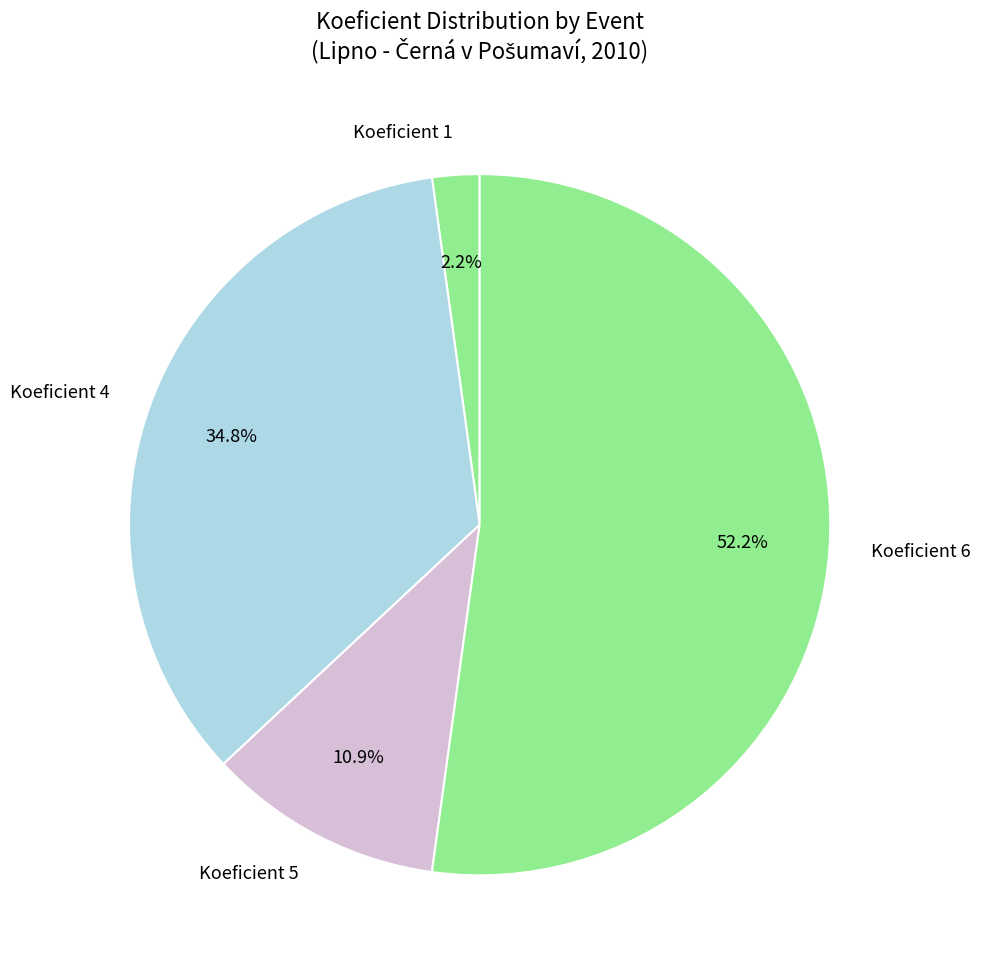

Is there any slice that represents more than half of the pie?

Yes